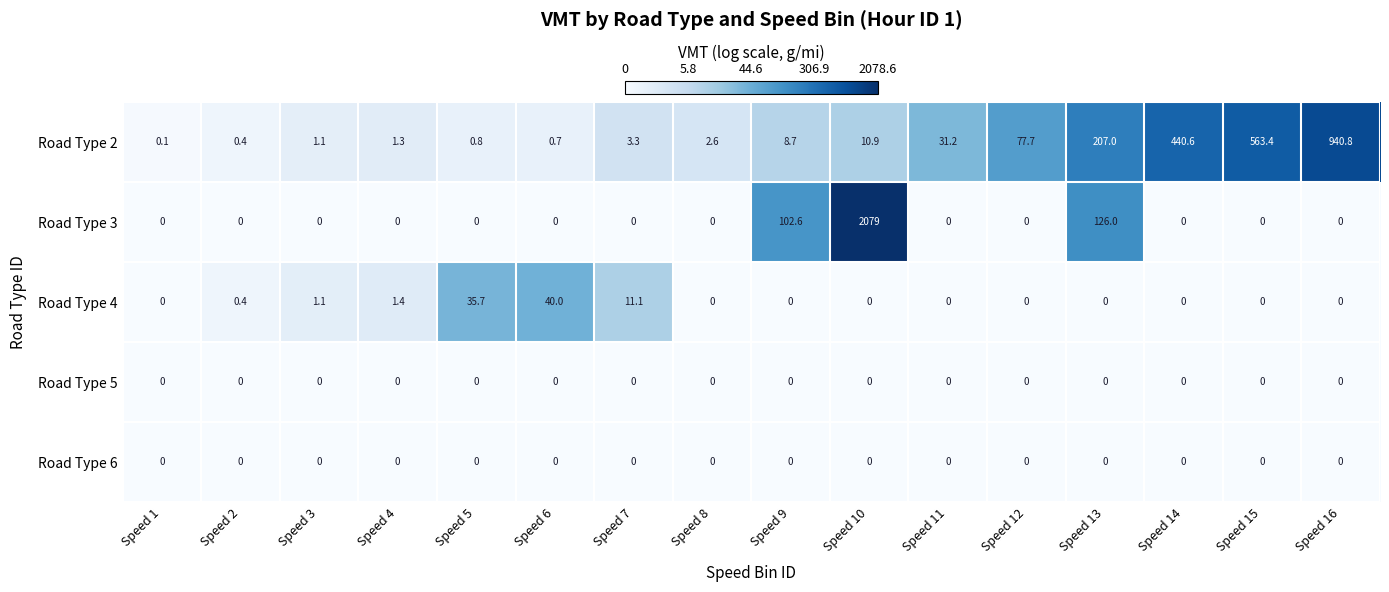

How many categories are shown in the chart?

16